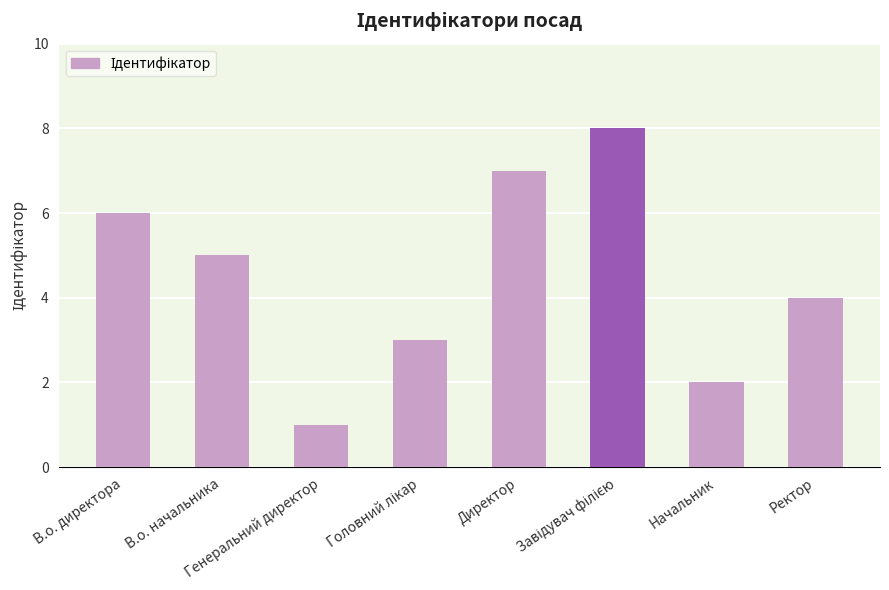

What is the maximum value shown in the chart?

8